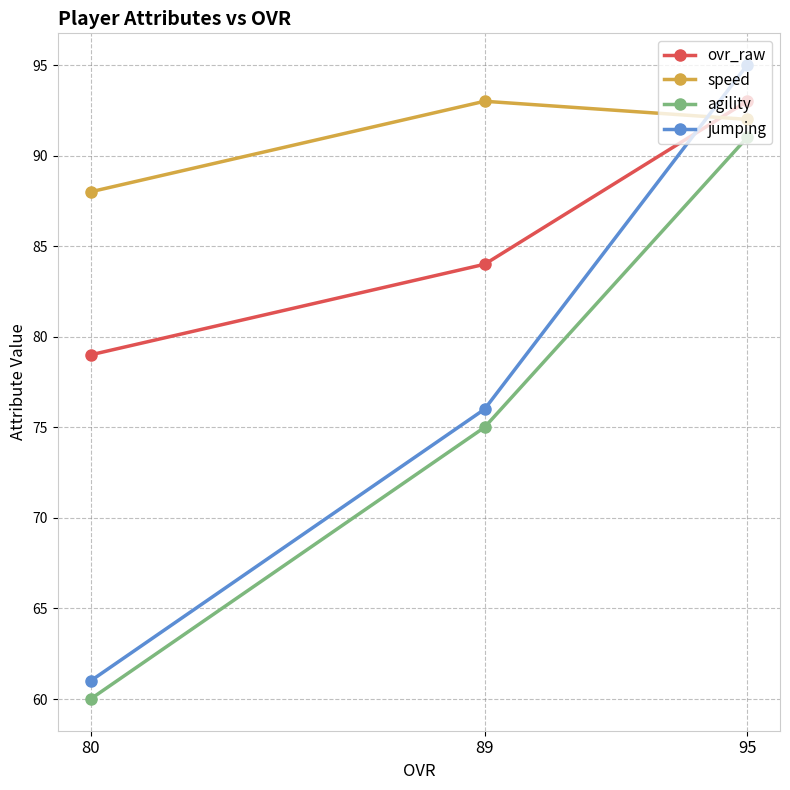

What is the difference between the maximum and minimum values in the speed series?

5